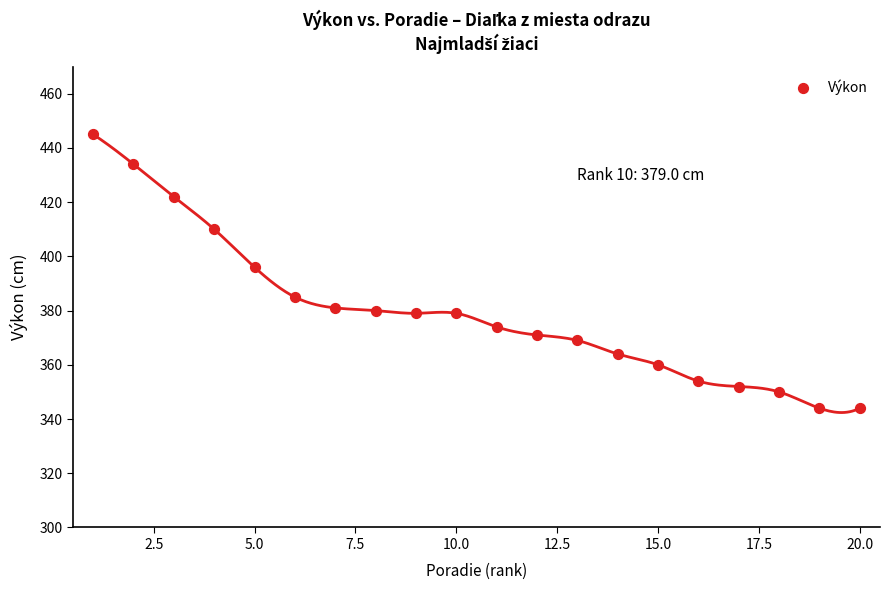

What Y value in the scatter plot is closest to 394?

396